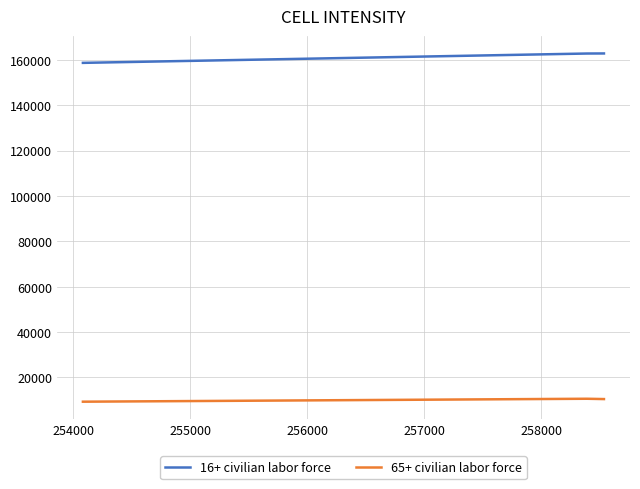

How many 65+ civilian labor force values are between 9300 and 10595?

3